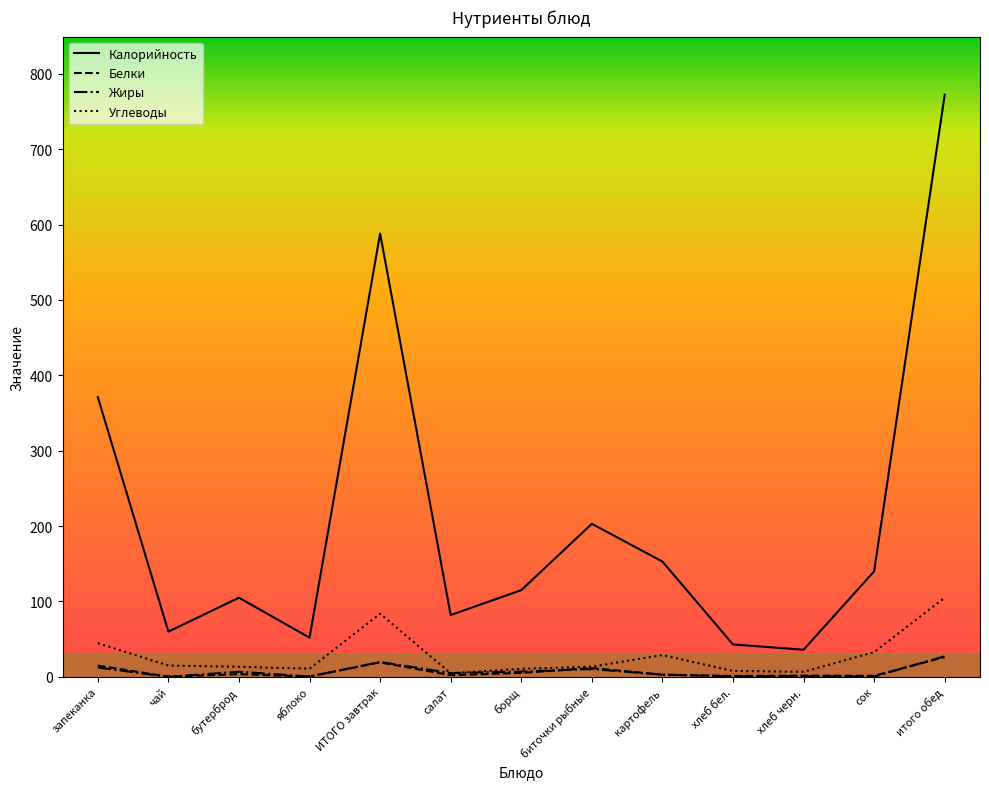

True or false: Калорийность and Жиры cross at least once.

False